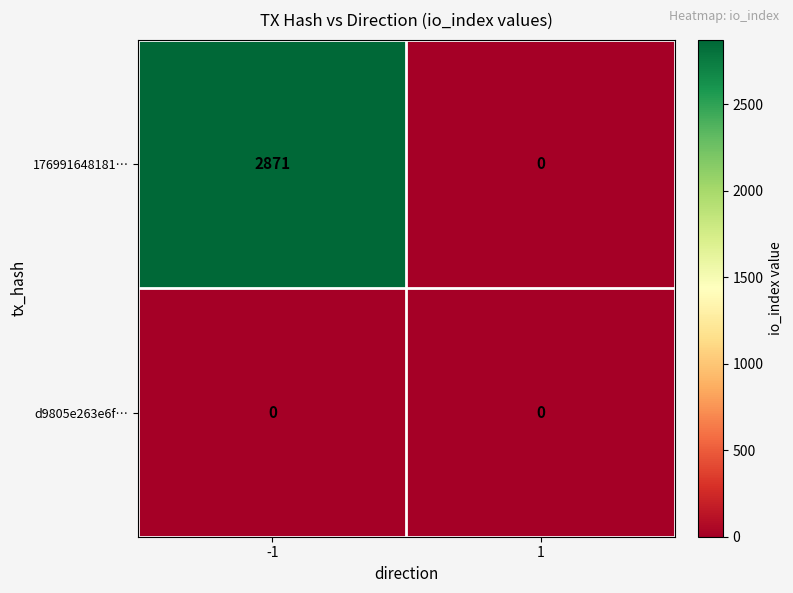

How many categories are shown in the chart?

2